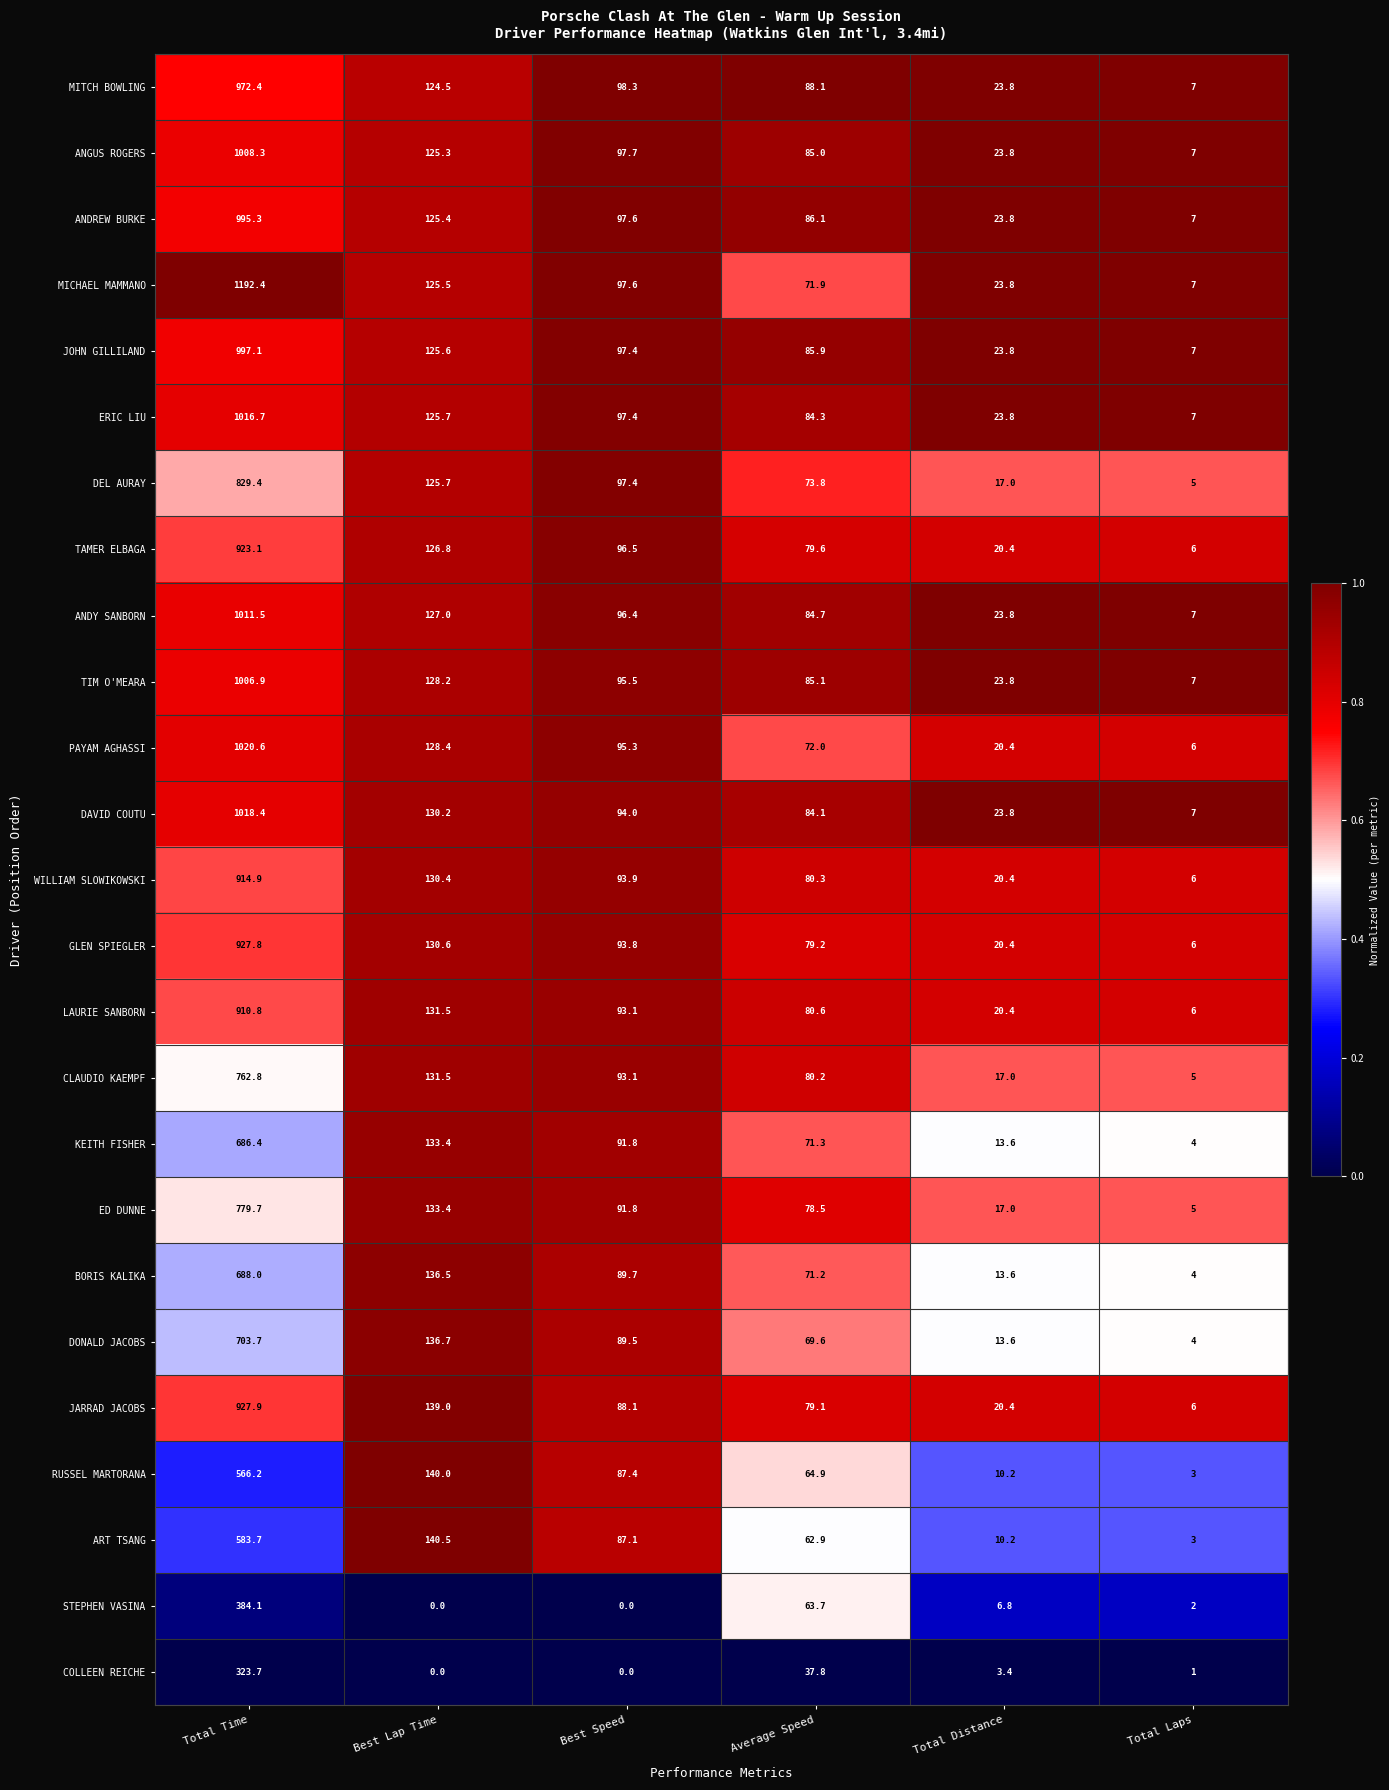

The value of ANDREW BURKE at Best Speed is 22.6. True or false?

False